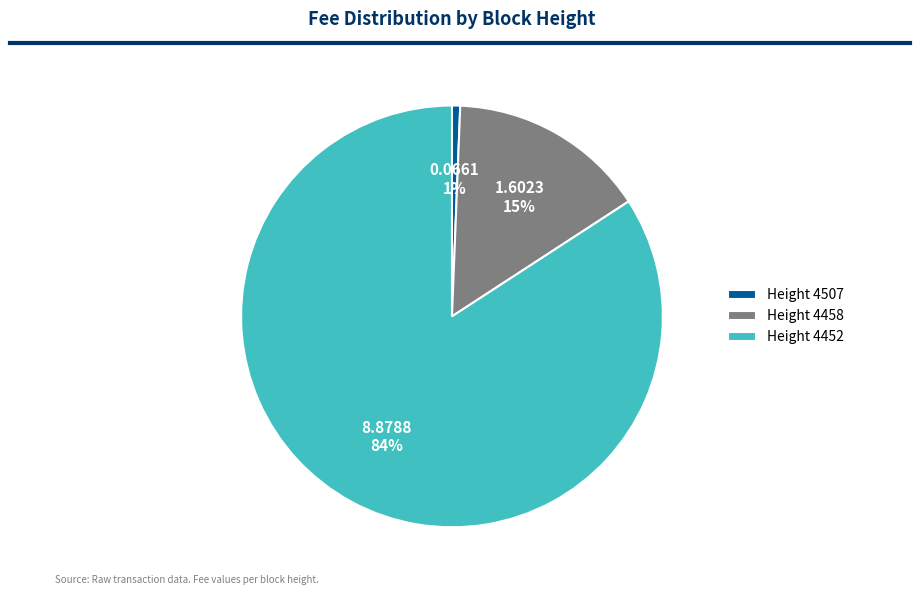

Combined, do Height 4458 and Height 4507 account for over 50%?

No